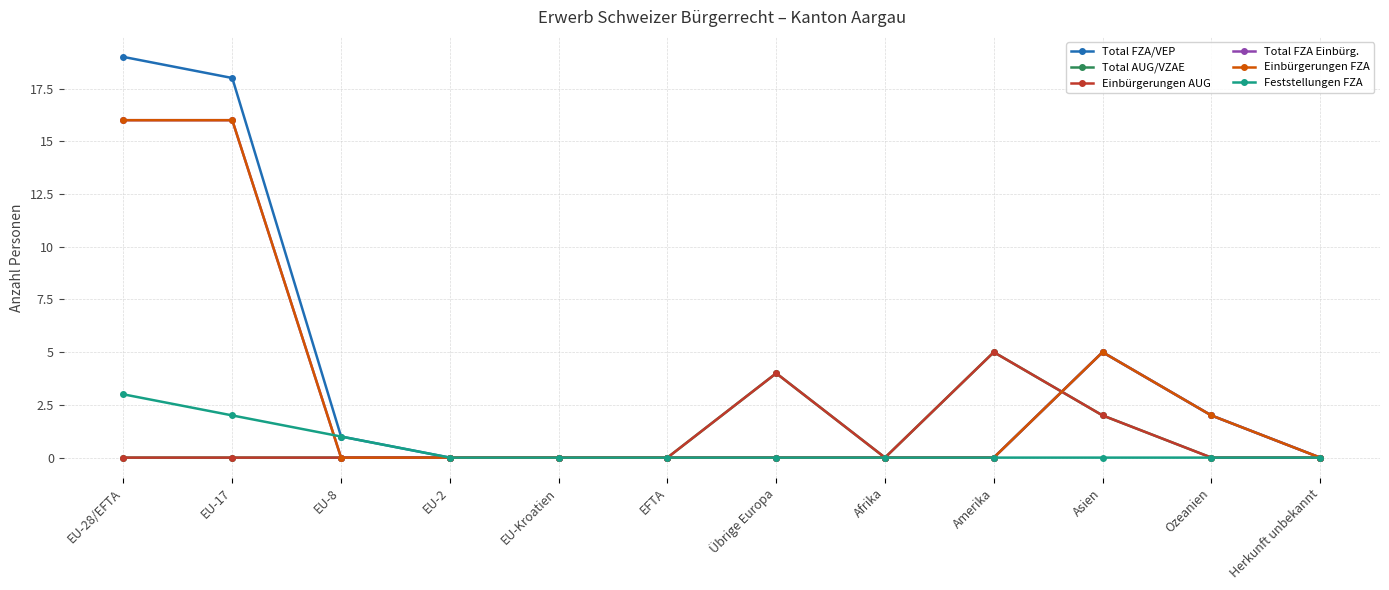

What is the sum of all Total FZA/VEP values?

45